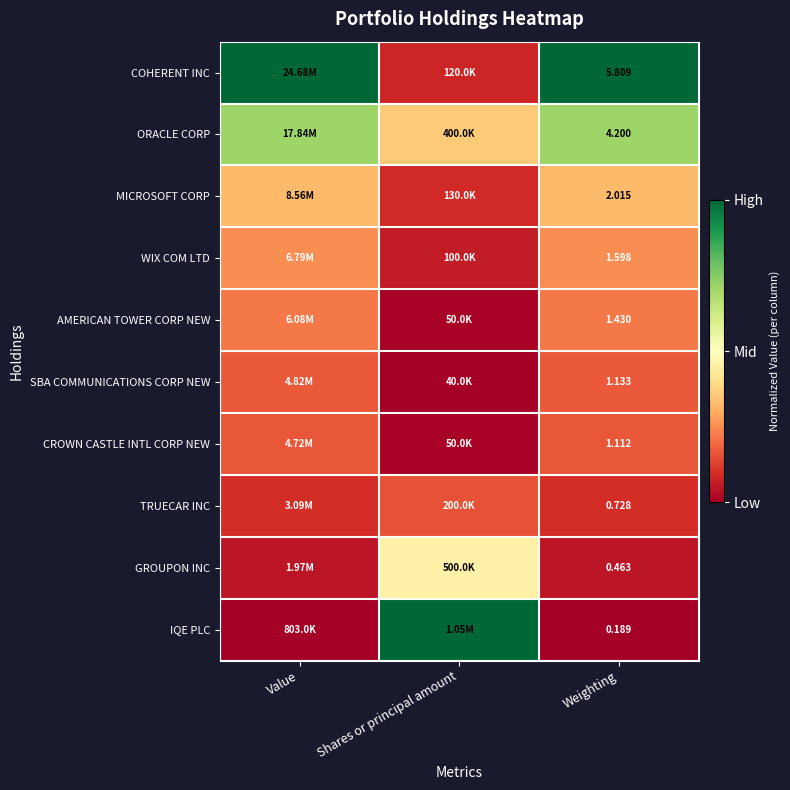

Rank the series at Weighting from lowest to highest value.

IQE PLC, GROUPON INC, TRUECAR INC, CROWN CASTLE INTL CORP NEW, SBA COMMUNICATIONS CORP NEW, AMERICAN TOWER CORP NEW, WIX COM LTD, MICROSOFT CORP, ORACLE CORP, COHERENT INC